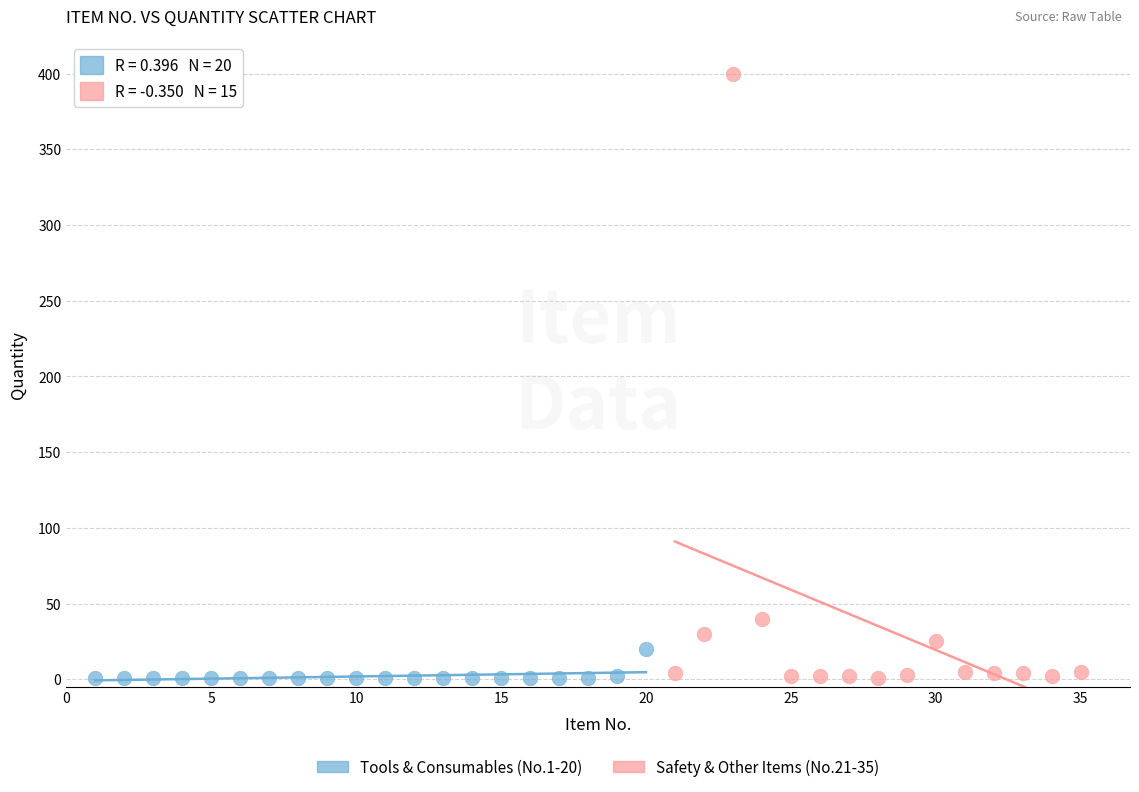

Which series has the largest Y range (max minus min)?

Safety & Other Items (No.21-35)